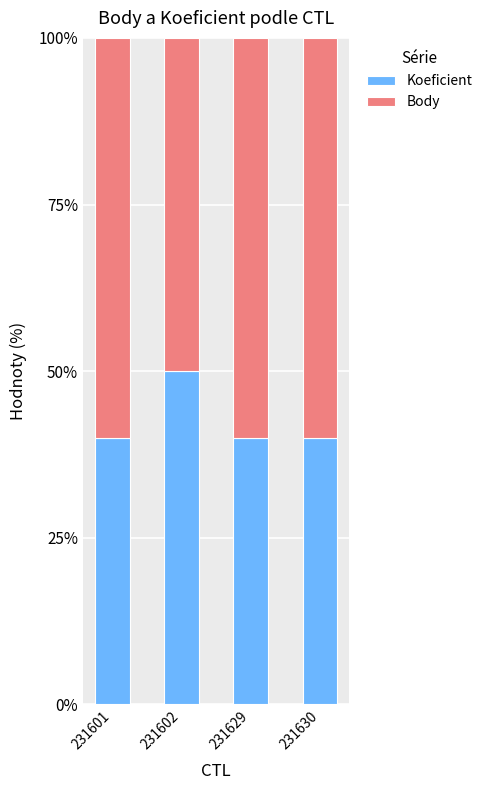

True or false: Koeficient has a value of 40 at 231629.

True